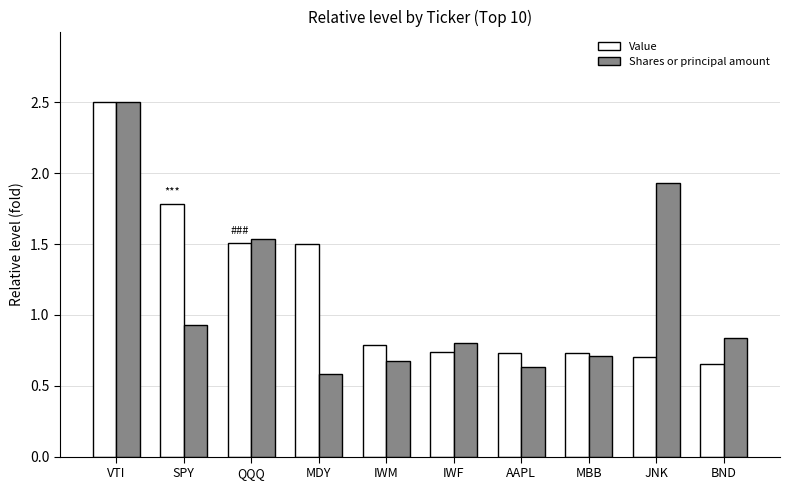

How many Value values are between 0 and 1?

6